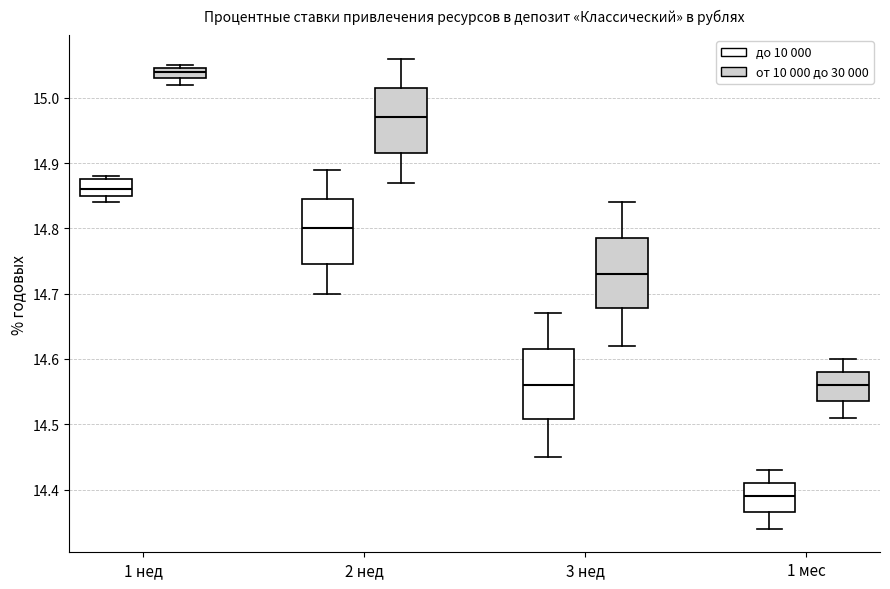

Reading left to right, read every box against the y-axis: the position of its median line, the range the box covers, and the ends of its whiskers. The values are not printed on the chart, so give them approximately, as read against the axis.

1 нед (до 10 000): median 14.86, box 14.85 to 14.88, whiskers 14.84 to 14.88 (just above the box's upper edge)
1 нед (от 10 000 до 30 000): median 15.04, box 15.03 to 15.05, whiskers 15.02 to 15.05 (just above the box's upper edge)
2 нед (до 10 000): median 14.80, box 14.75 to 14.85, whiskers 14.70 to 14.89
2 нед (от 10 000 до 30 000): median 14.97, box 14.92 to 15.02, whiskers 14.87 to 15.06
3 нед (до 10 000): median 14.56, box 14.51 to 14.62, whiskers 14.45 to 14.67
3 нед (от 10 000 до 30 000): median 14.73, box 14.68 to 14.79, whiskers 14.62 to 14.84
1 мес (до 10 000): median 14.39, box 14.37 to 14.41, whiskers 14.34 to 14.43
1 мес (от 10 000 до 30 000): median 14.56, box 14.54 to 14.58, whiskers 14.51 to 14.60